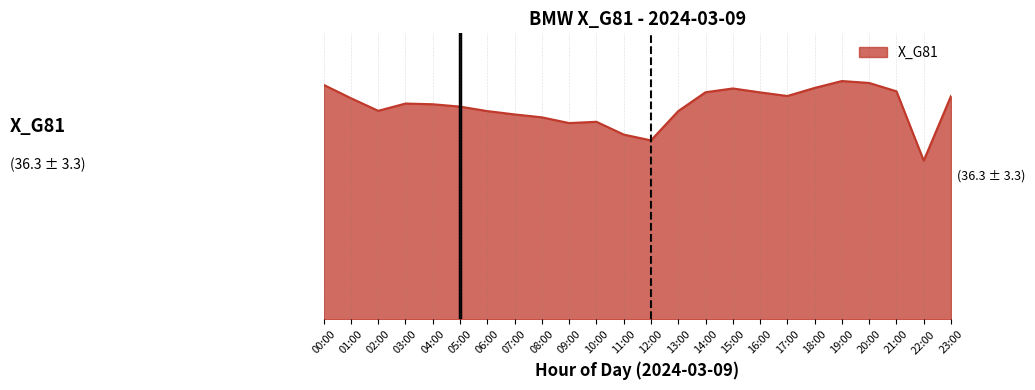

At which label is Median closest to 0?

12:00